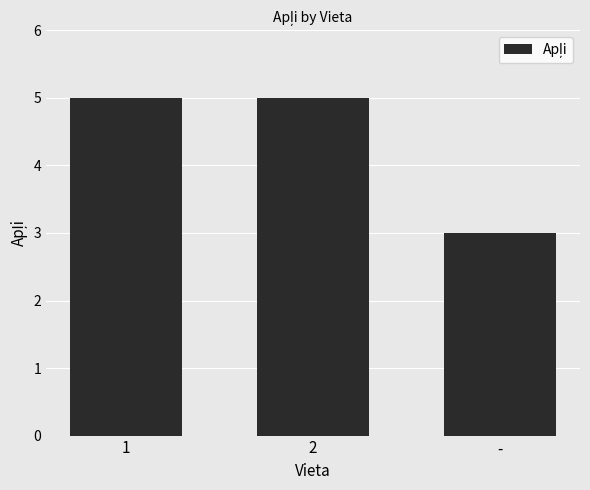

How many categories are shown in the chart?

3